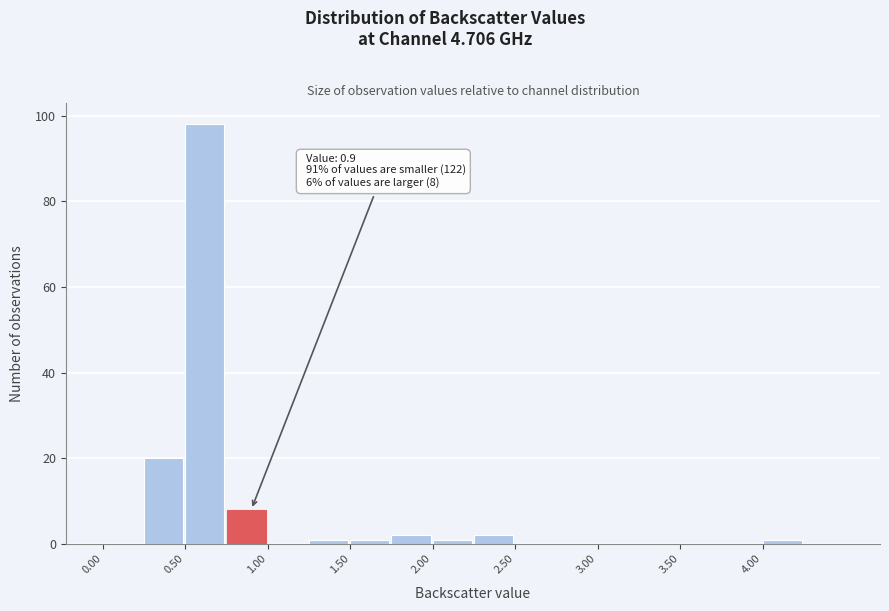

Over which range of the x-axis is the bar tallest?

0.50 to 0.75